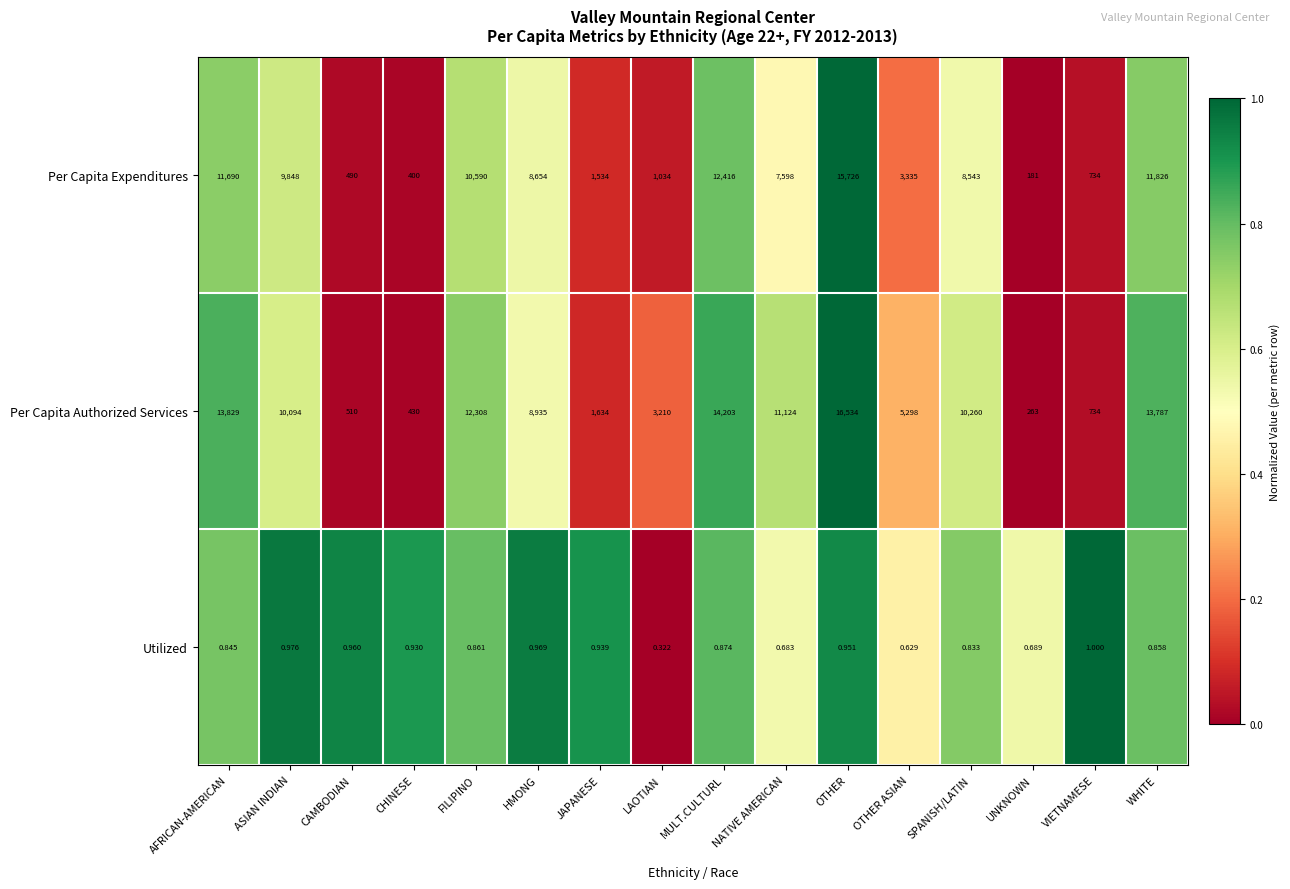

List the series in order of their overall mean, lowest first.

Utilized, Per Capita Expenditures, Per Capita Authorized Services